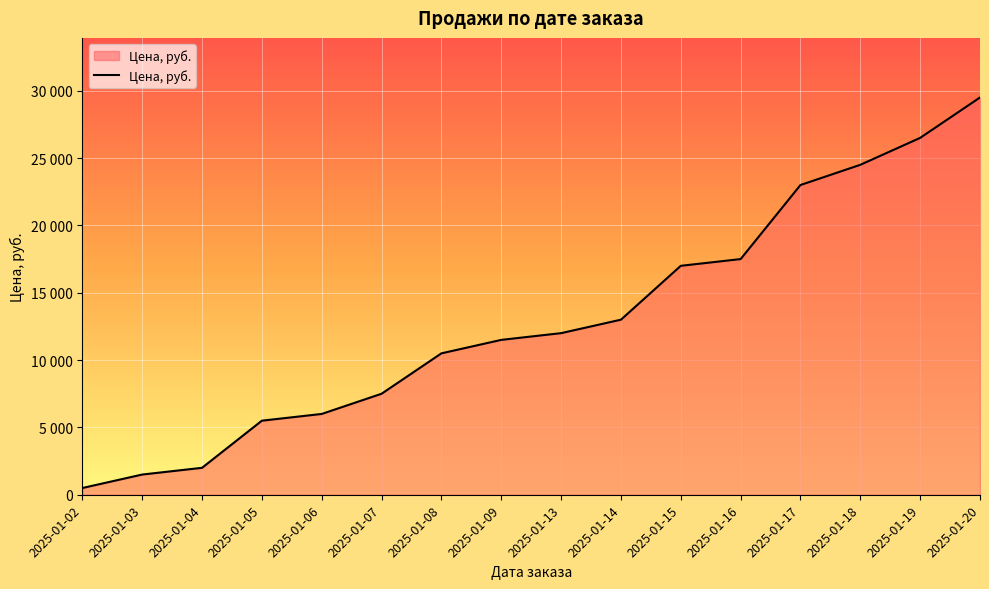

Where does the data first go above 12000?

2025-01-14